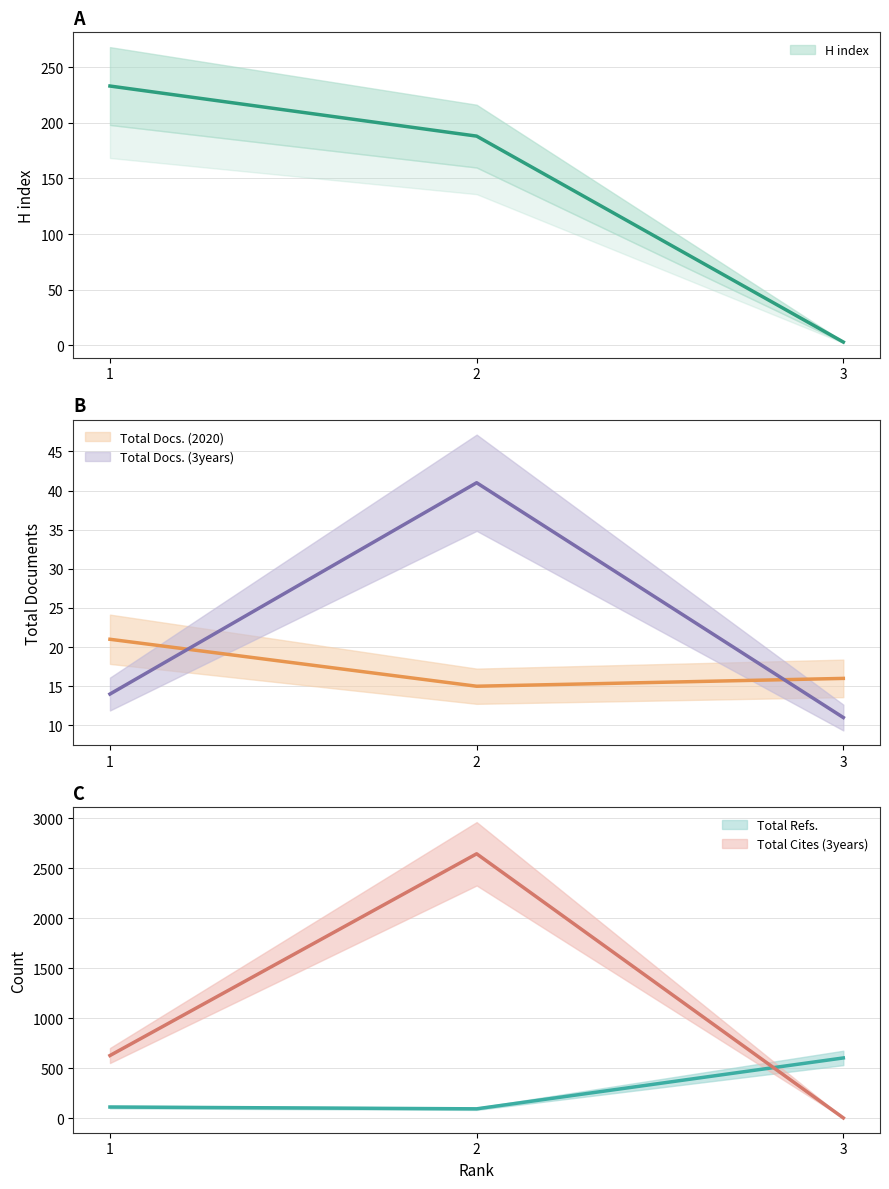

Which has a higher value, 3 or 1?

1